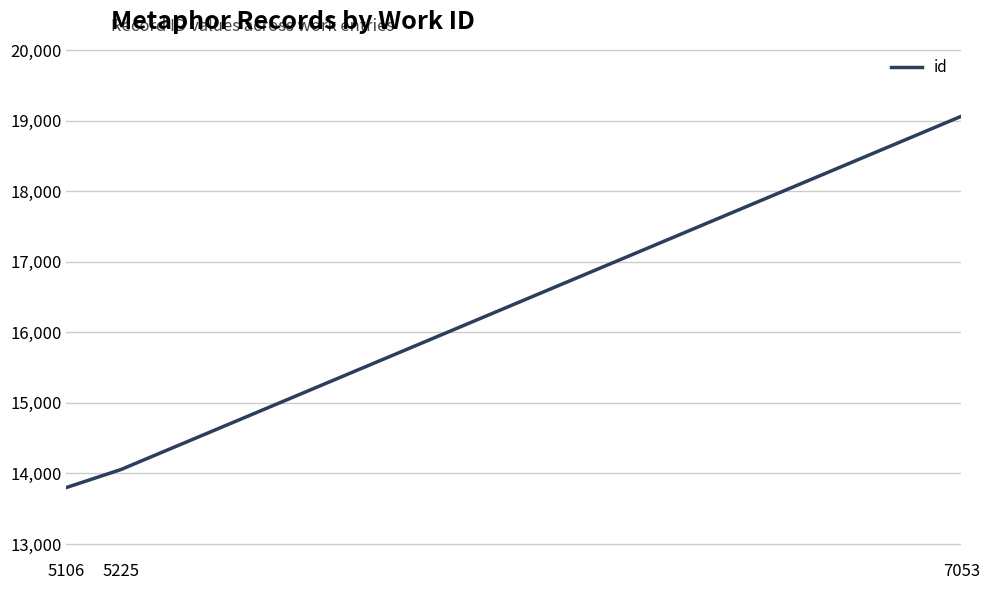

Reading right to left, transcribe all the data shown in this chart.

19064	14056	13800